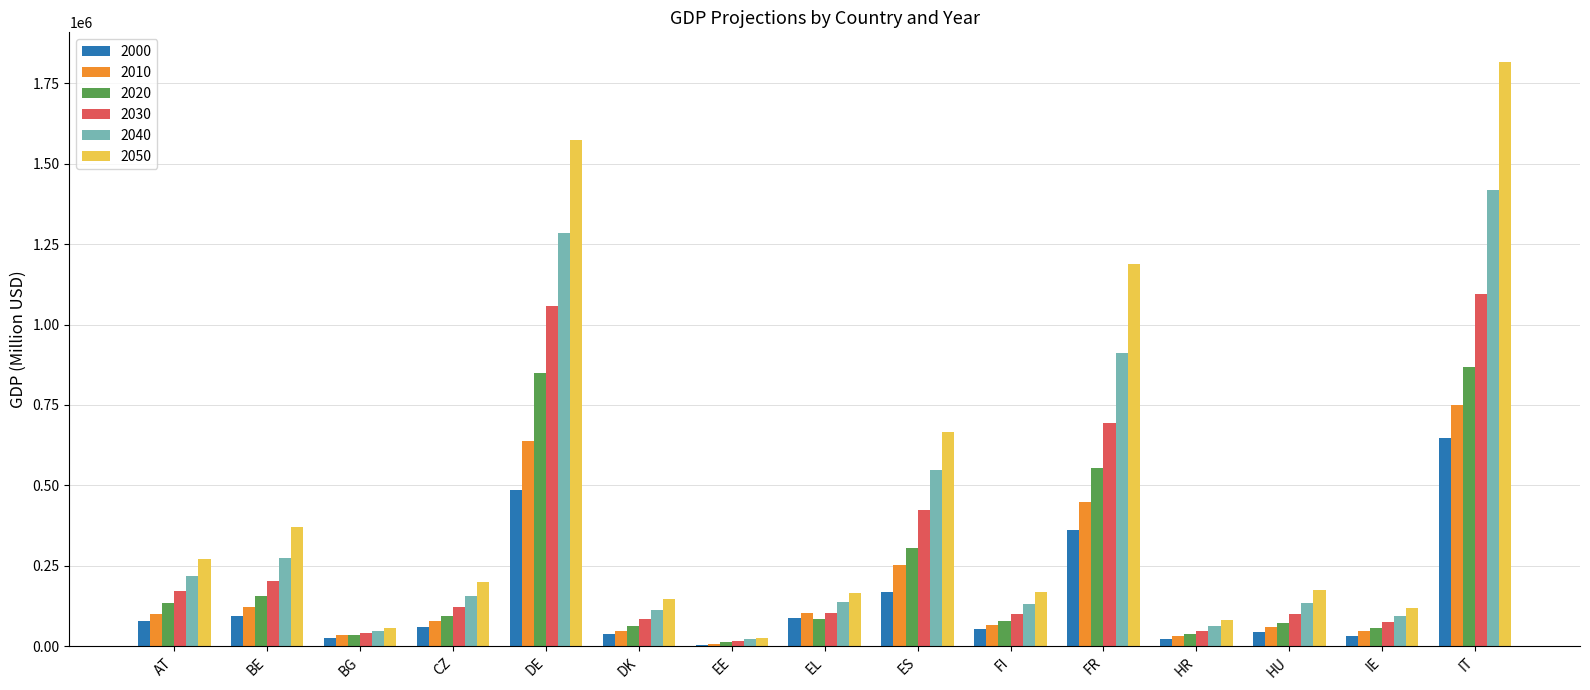

What is the greatest value displayed?

1817296.6